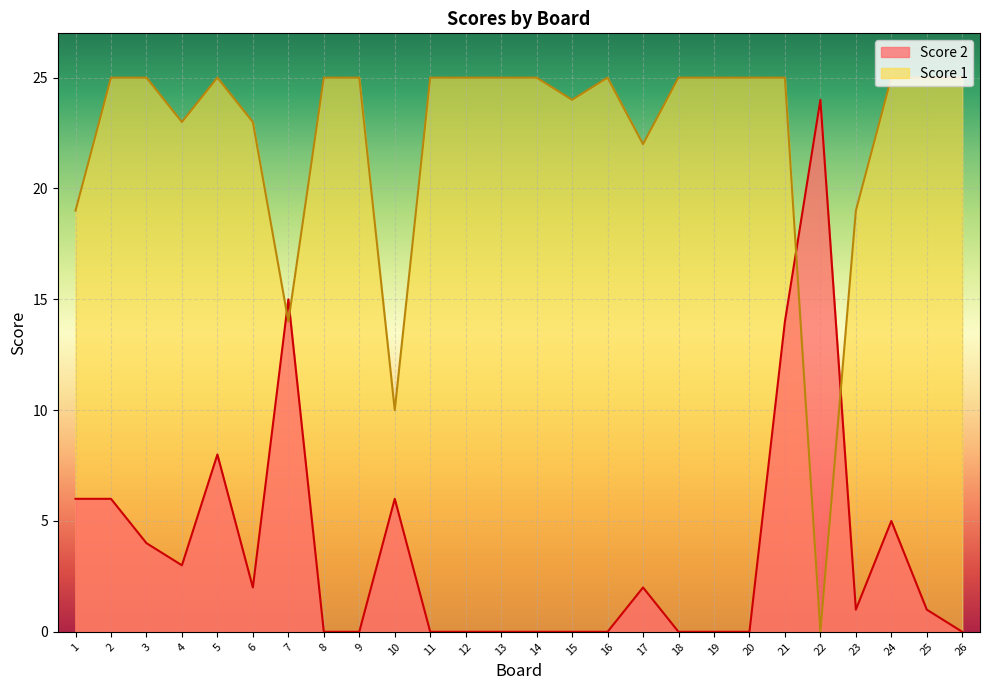

What value does the Score 1 series have at 21?

25